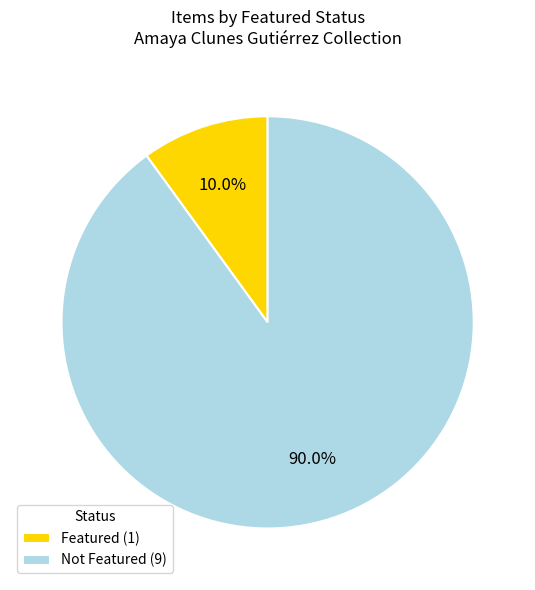

Is there a majority slice in this chart?

Yes